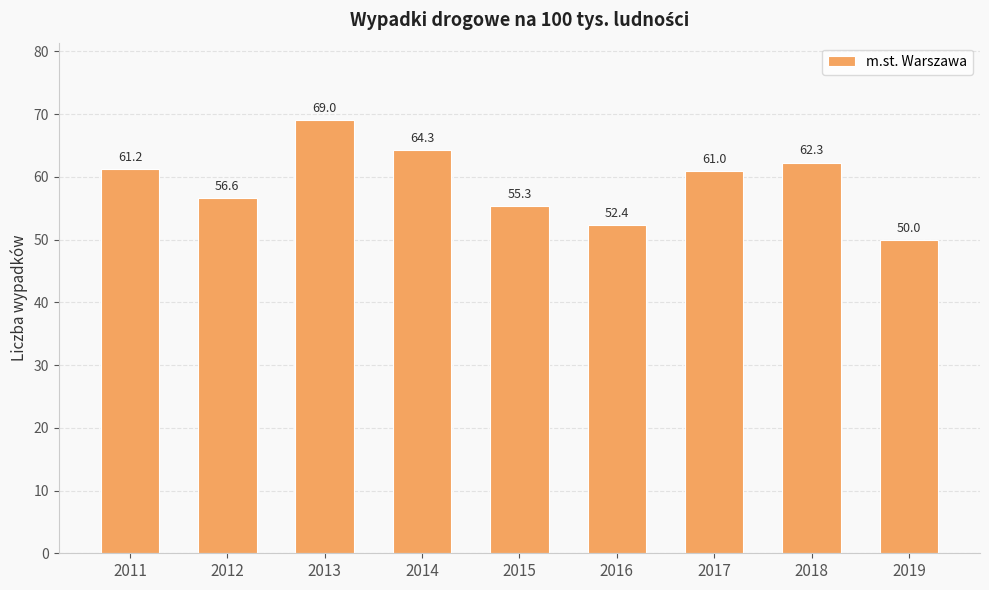

At which category does the chart reach its minimum across all series?

2019